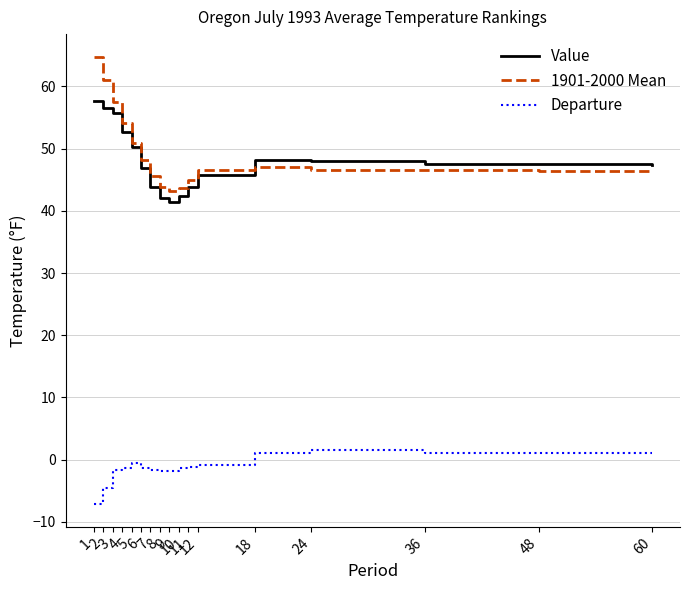

True or false: Departure and Value intersect in this chart.

False